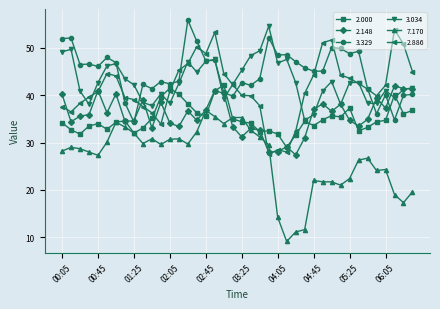

Which series has the largest total across all categories?

3.329